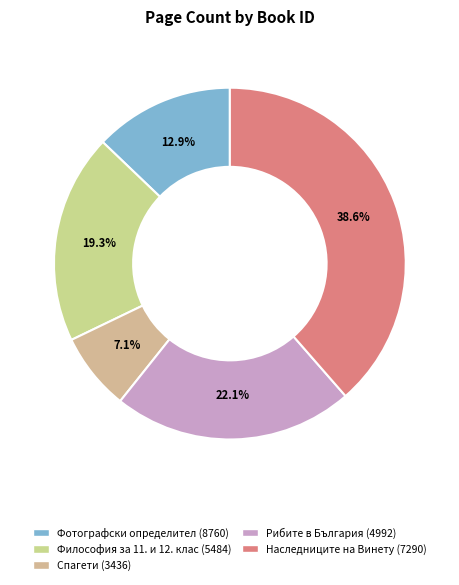

Rank the categories by value from lowest to highest.

Спагети (3436), Фотографски определител (8760), Философия за 11. и 12. клас (5484), Рибите в България (4992), Наследниците на Винету (7290)